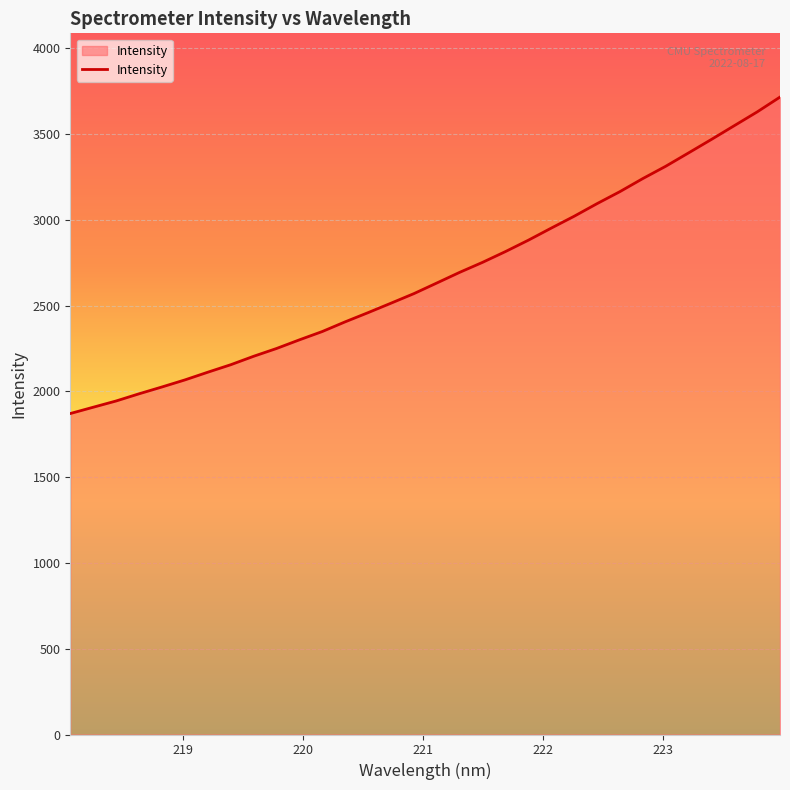

What is the greatest value displayed?

3714.9